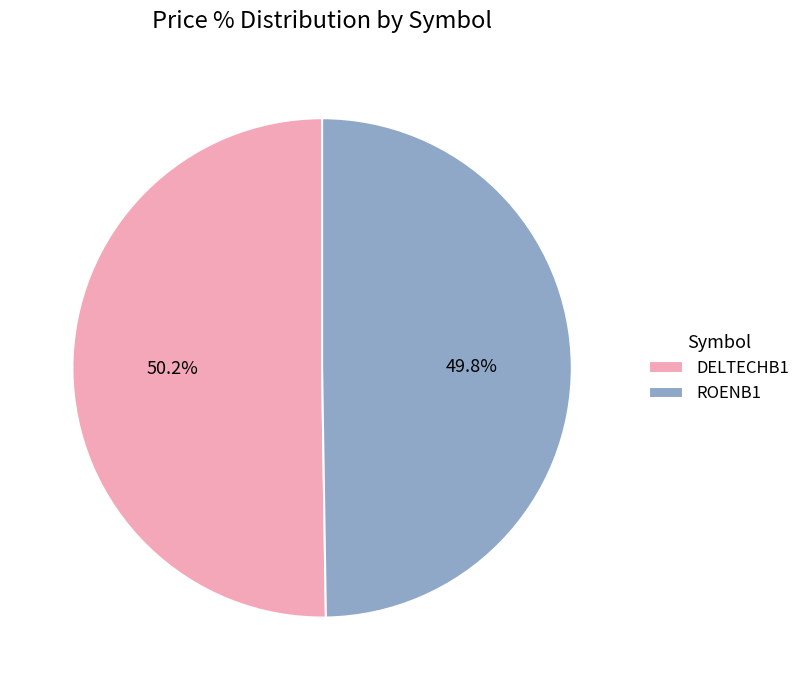

Approximately how many times larger is the value at ROENB1 compared to DELTECHB1?

1.0